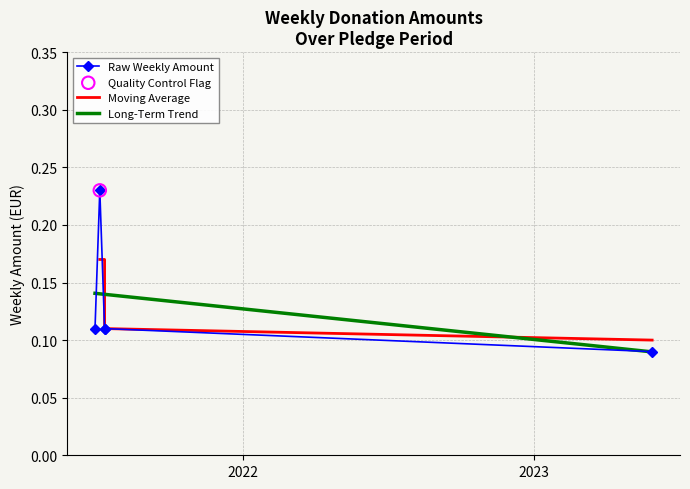

What is the change in value from 2021-06-30 to 2021-07-06?

+0.1